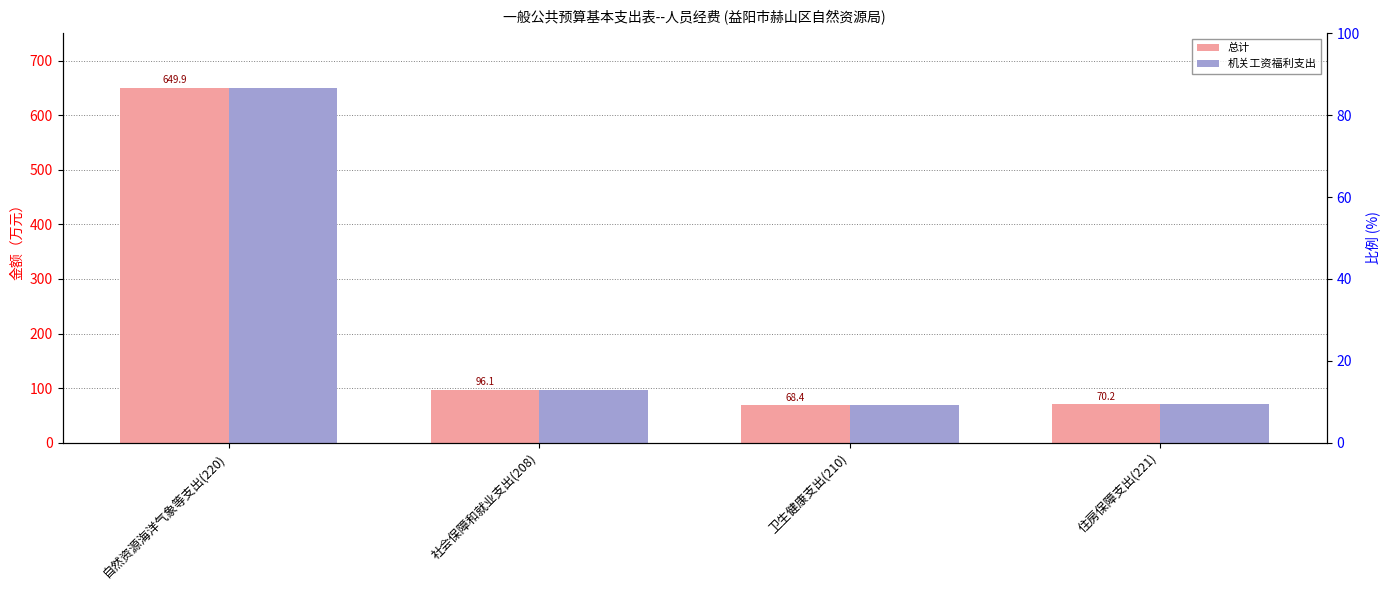

Reading left to right, list all the values displayed in this chart.

总计: 自然资源海洋气象等支出(220)=649.9	社会保障和就业支出(208)=96.1	卫生健康支出(210)=68.4	住房保障支出(221)=70.2
机关工资福利支出: 自然资源海洋气象等支出(220)=649.9	社会保障和就业支出(208)=96.1	卫生健康支出(210)=68.4	住房保障支出(221)=70.2